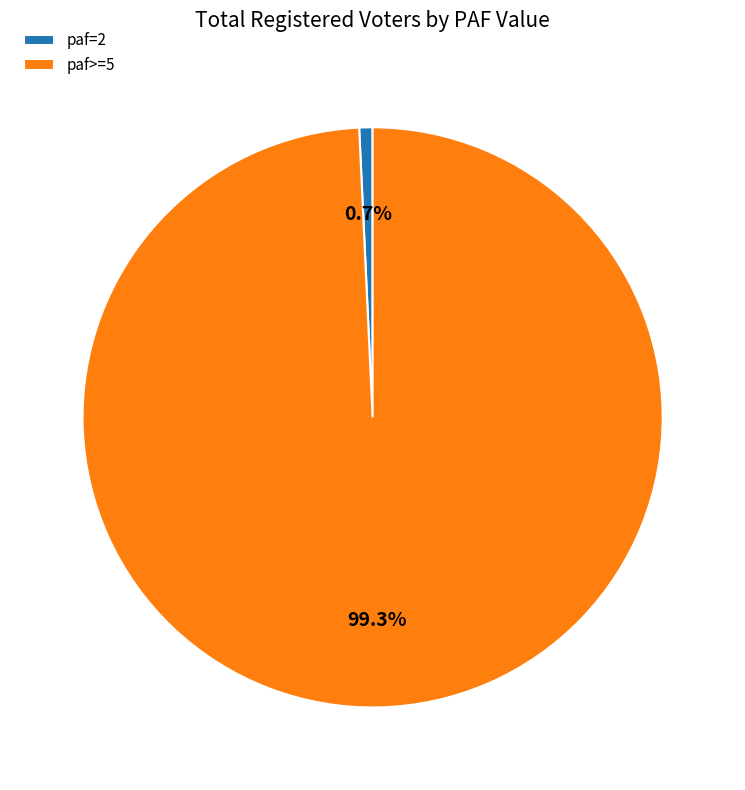

Rank the categories by value from highest to lowest.

paf>=5, paf=2